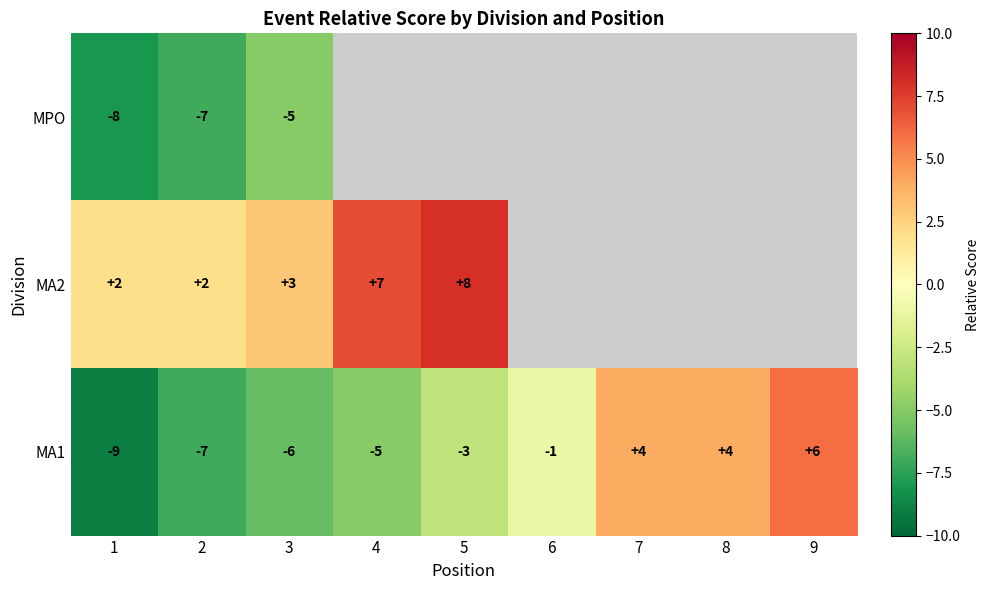

What is the sum of all MA1 values?

-17